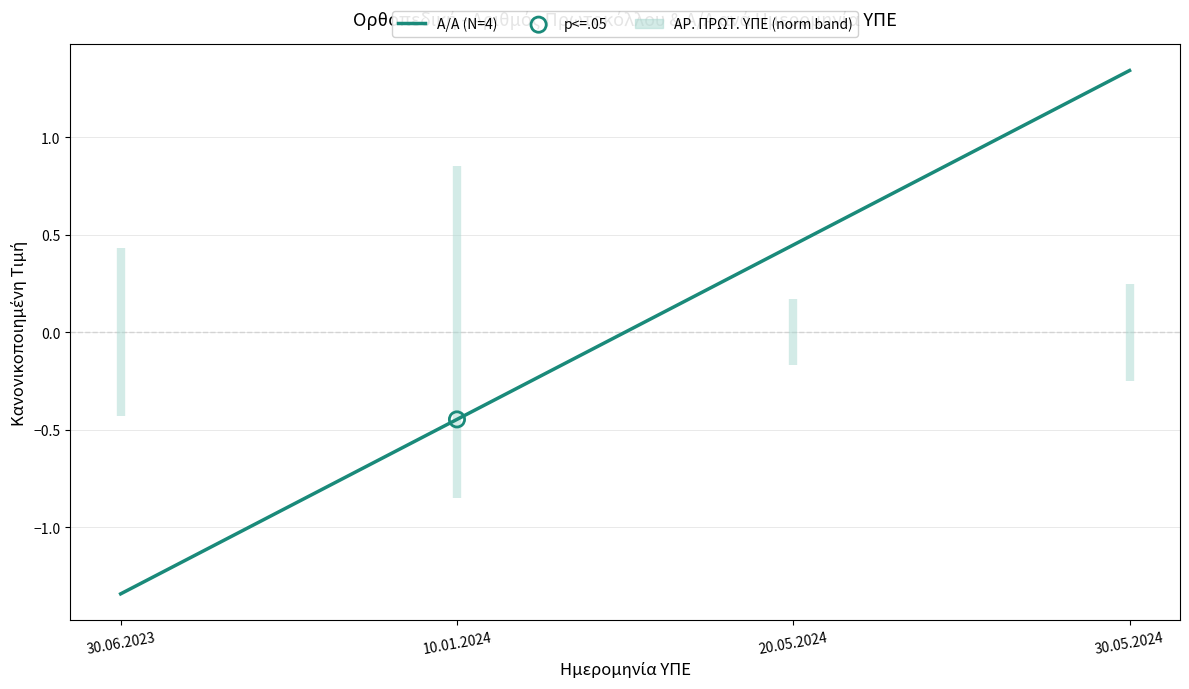

Between 30.05.2024 and 10.01.2024, which is larger?

30.05.2024